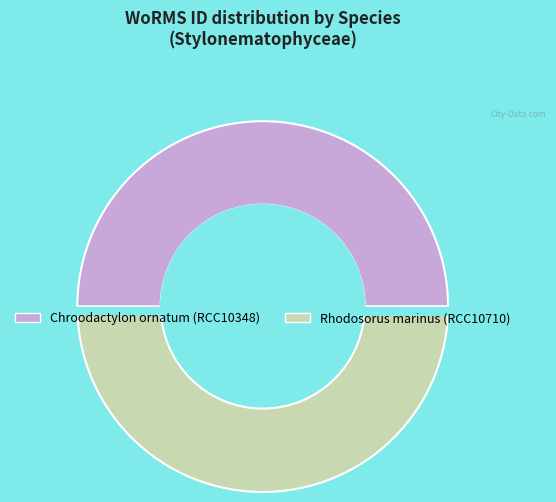

What is the majority slice?

Rhodosorus marinus